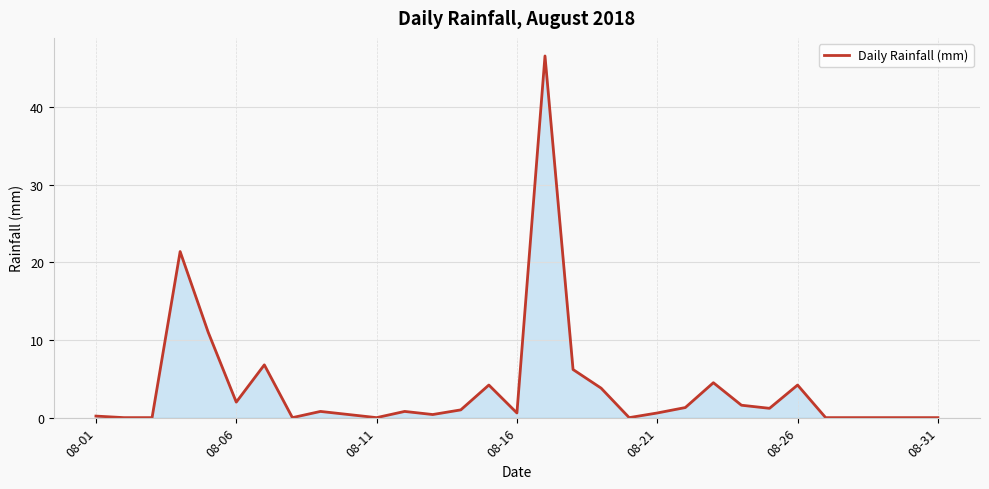

What is the greatest value displayed?

46.6